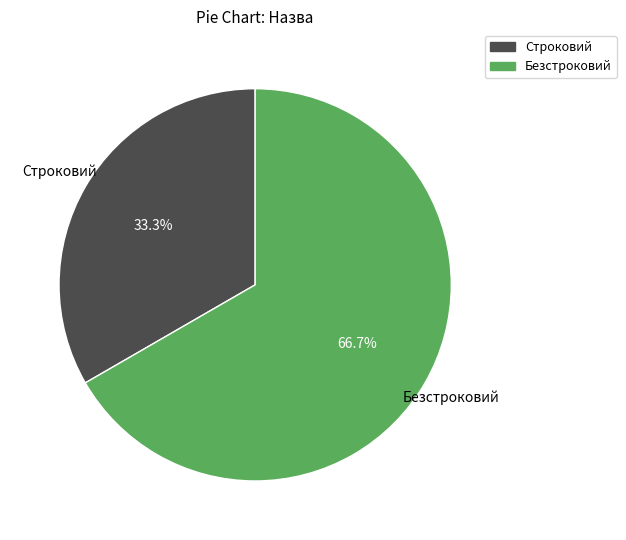

Is it true that Строковий is 24% of the pie?

False